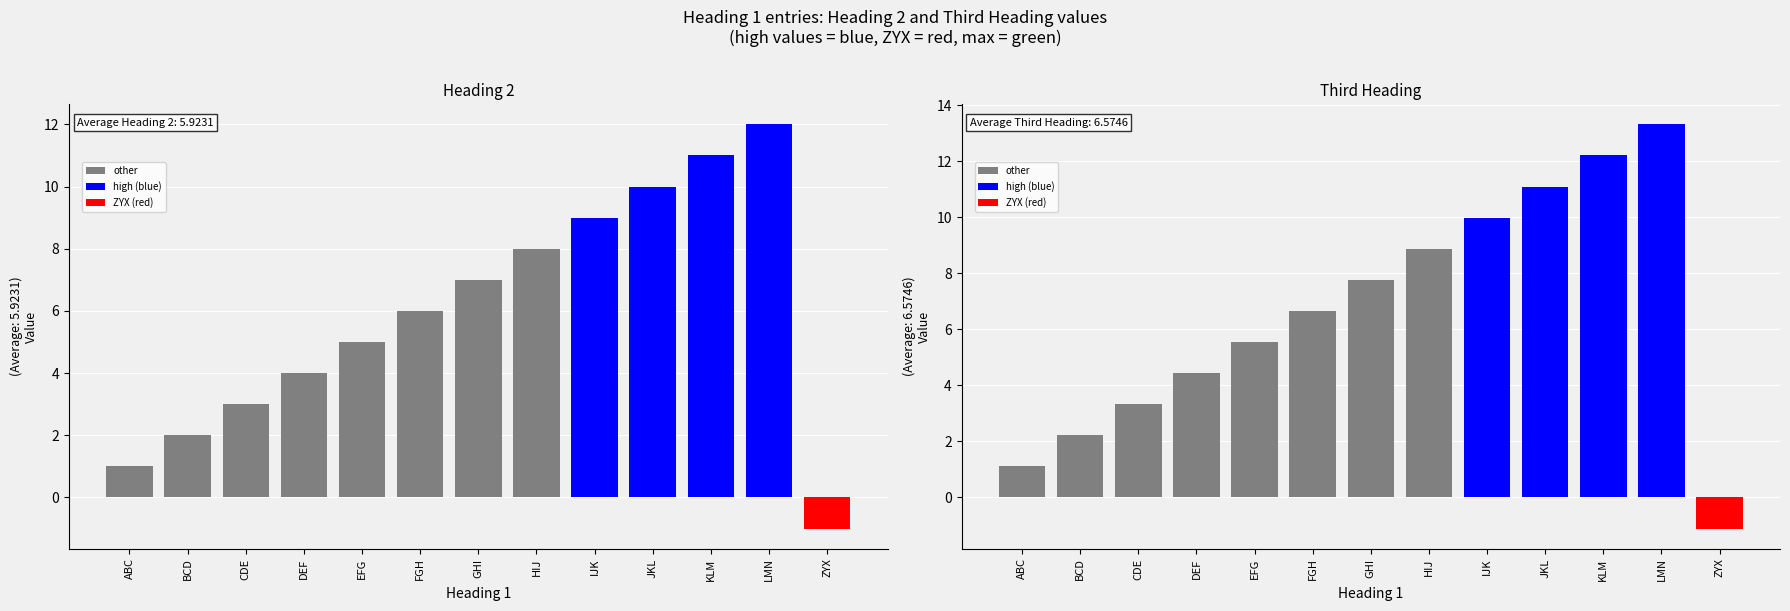

Between LMN and EFG, which is larger?

LMN